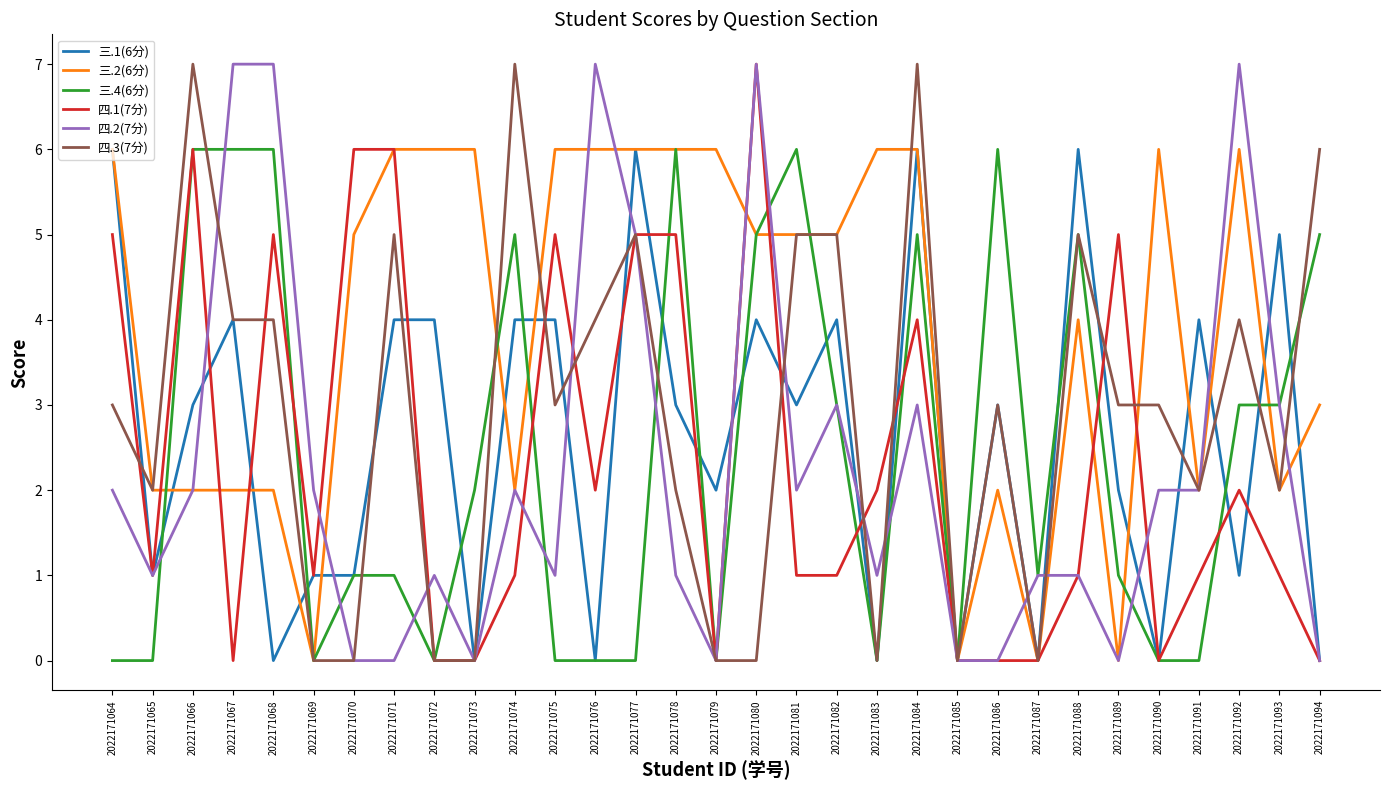

What is the total value across all series at 2022171081?

22